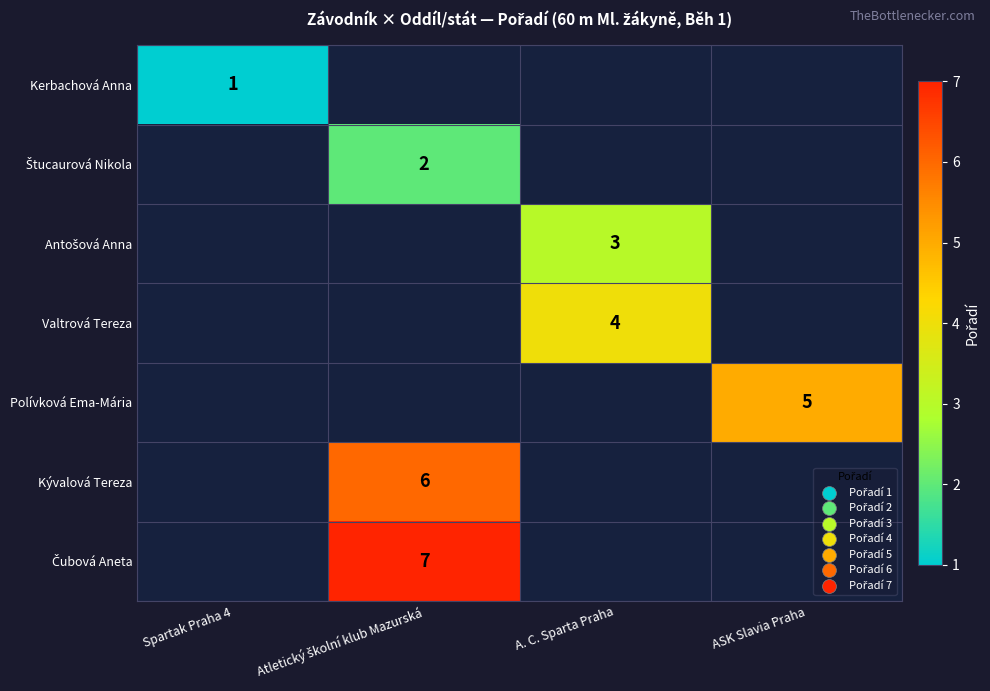

List the series in order of their overall mean, lowest first.

Kerbachová Anna, Štucaurová Nikola, Antošová Anna, Valtrová Tereza, Polívková Ema-Mária, Kývalová Tereza, Čubová Aneta